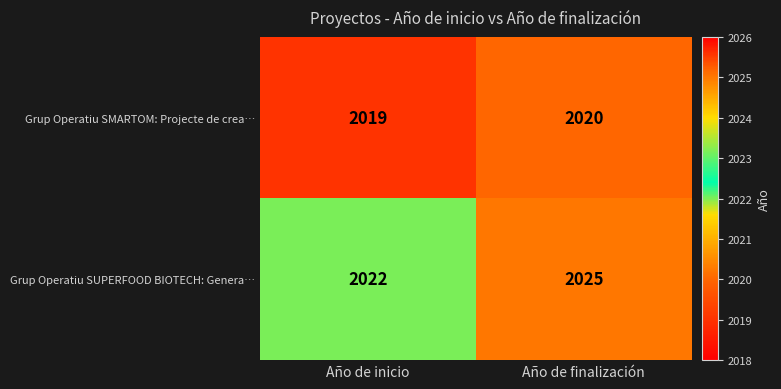

What value does the Grup Operatiu SMARTOM: Projecte de crea… series have at Año de finalización?

2020